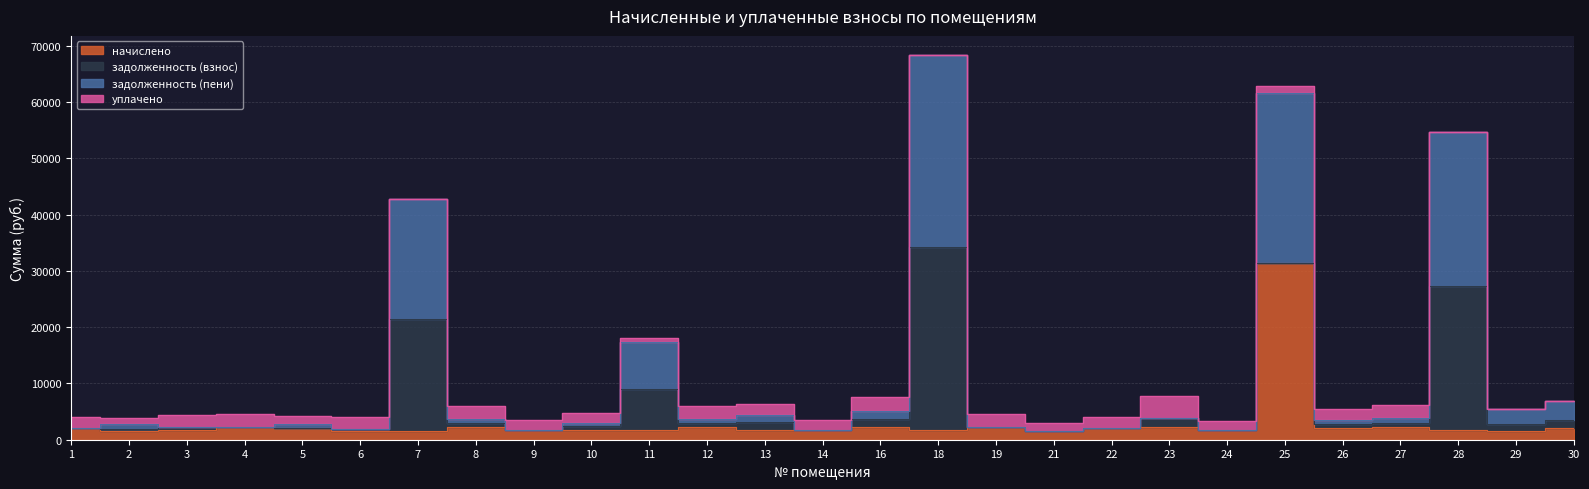

What is the value of the задолженность (пени) point at the 2nd from the left?

2761.1